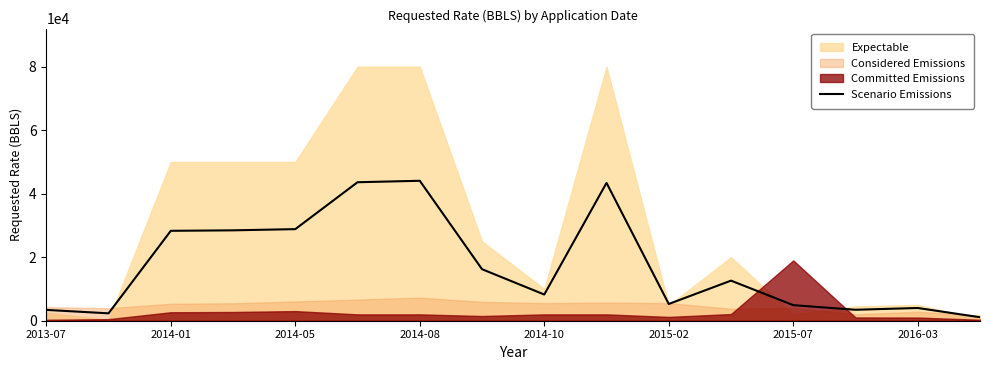

What is the maximum value for Scenario Emissions?

44072.5